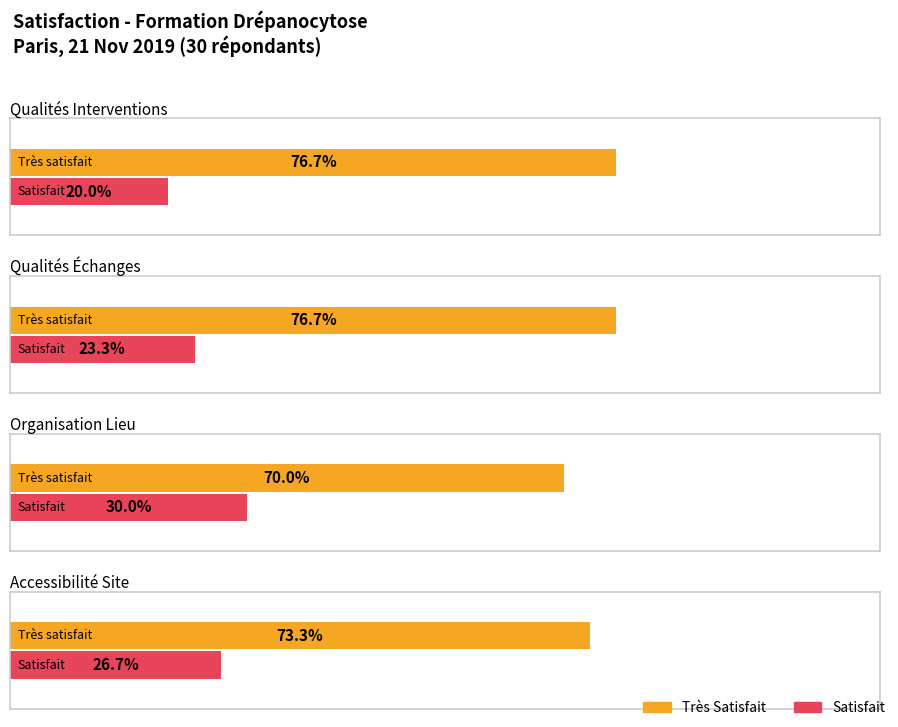

Does the chart contain any negative values?

No